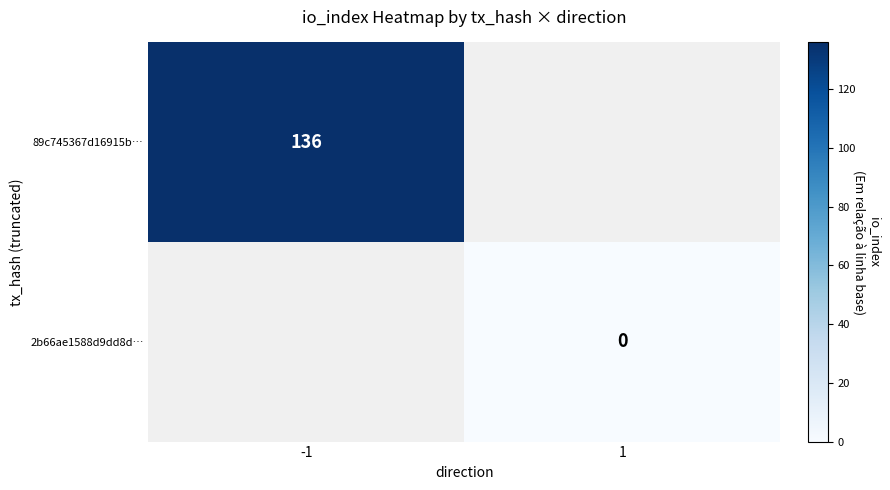

What is the maximum value shown in the chart?

136.0